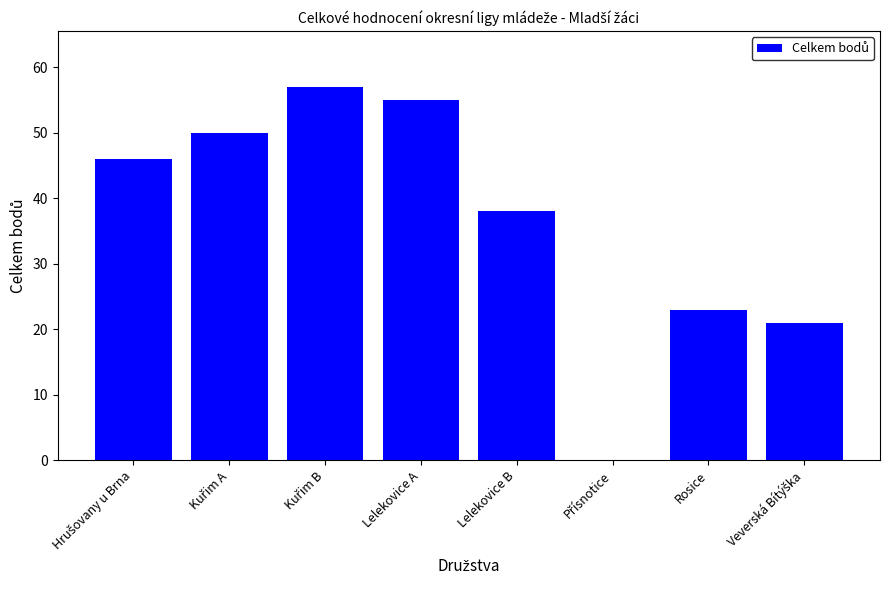

At which label is the value closest to 28?

Rosice